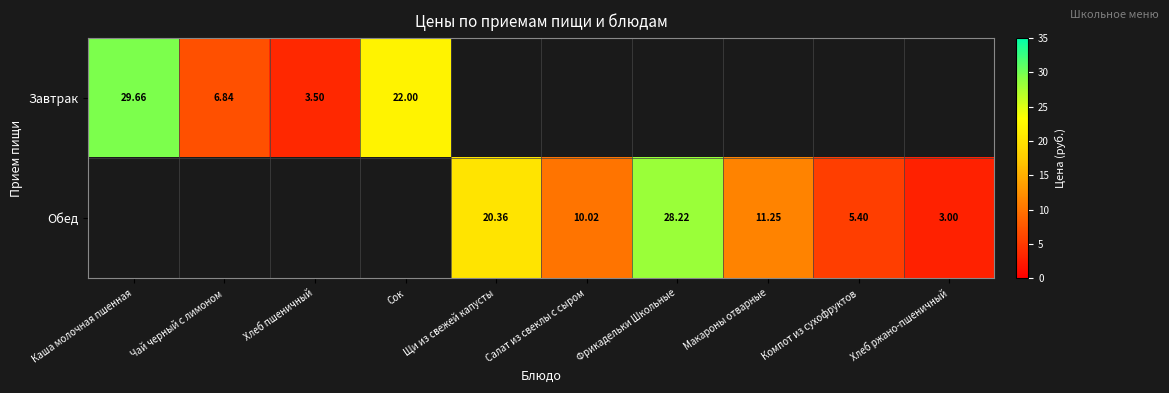

What is the approximate value of Обед at Хлеб ржано-пшеничный?

3.0